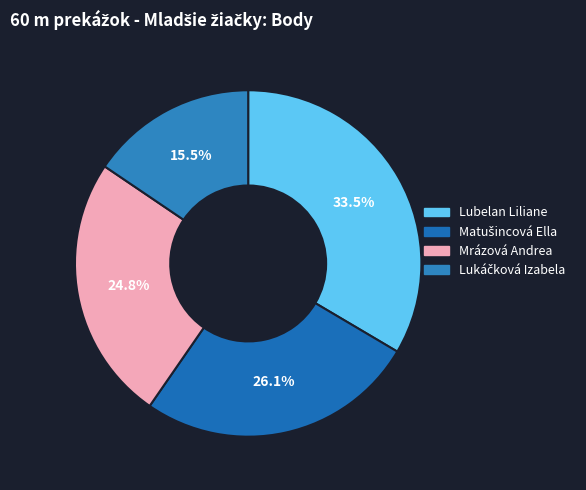

How many segments does this pie chart have?

4